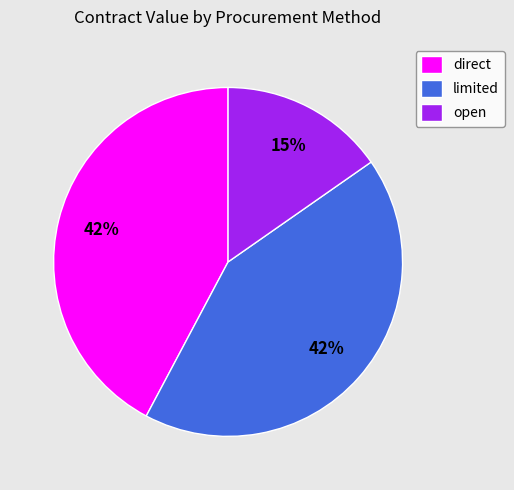

Count the number of slices in the pie.

3